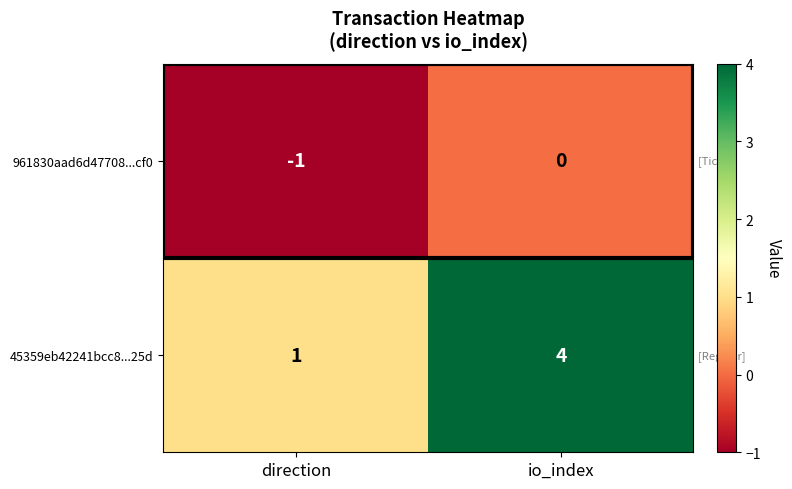

What is the sum of all 45359eb42241bcc8...25d values?

5